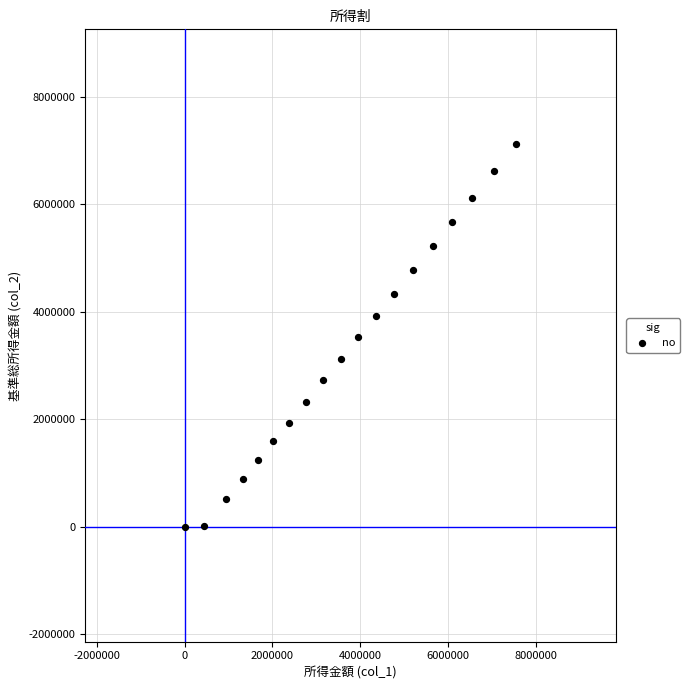

What is the range of X values (max minus min)?

7550000